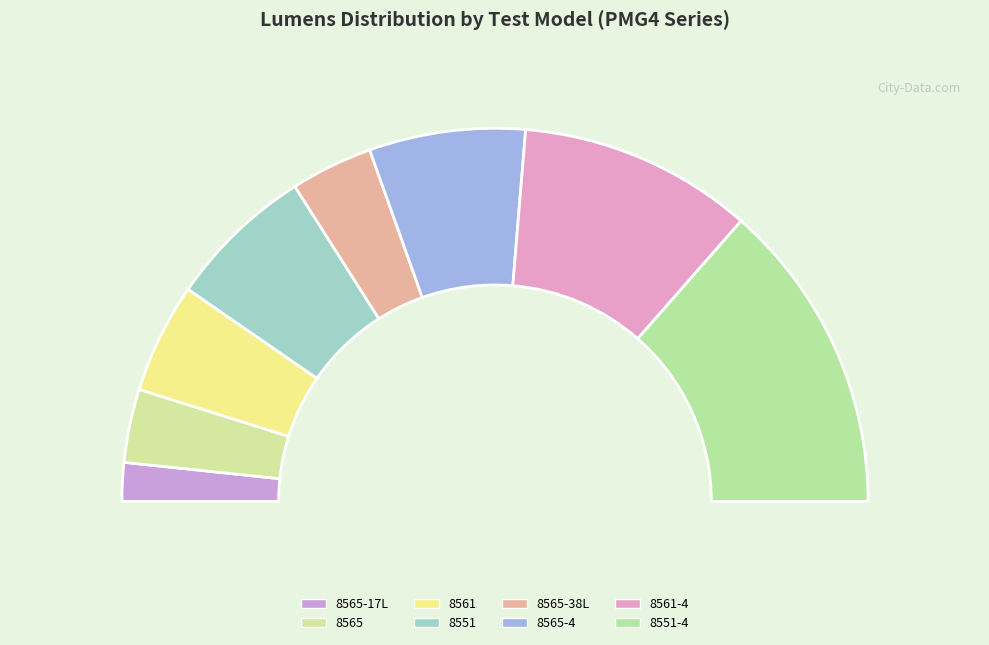

What is the total percentage of 8561-4 and 8565-17L?

23.6%